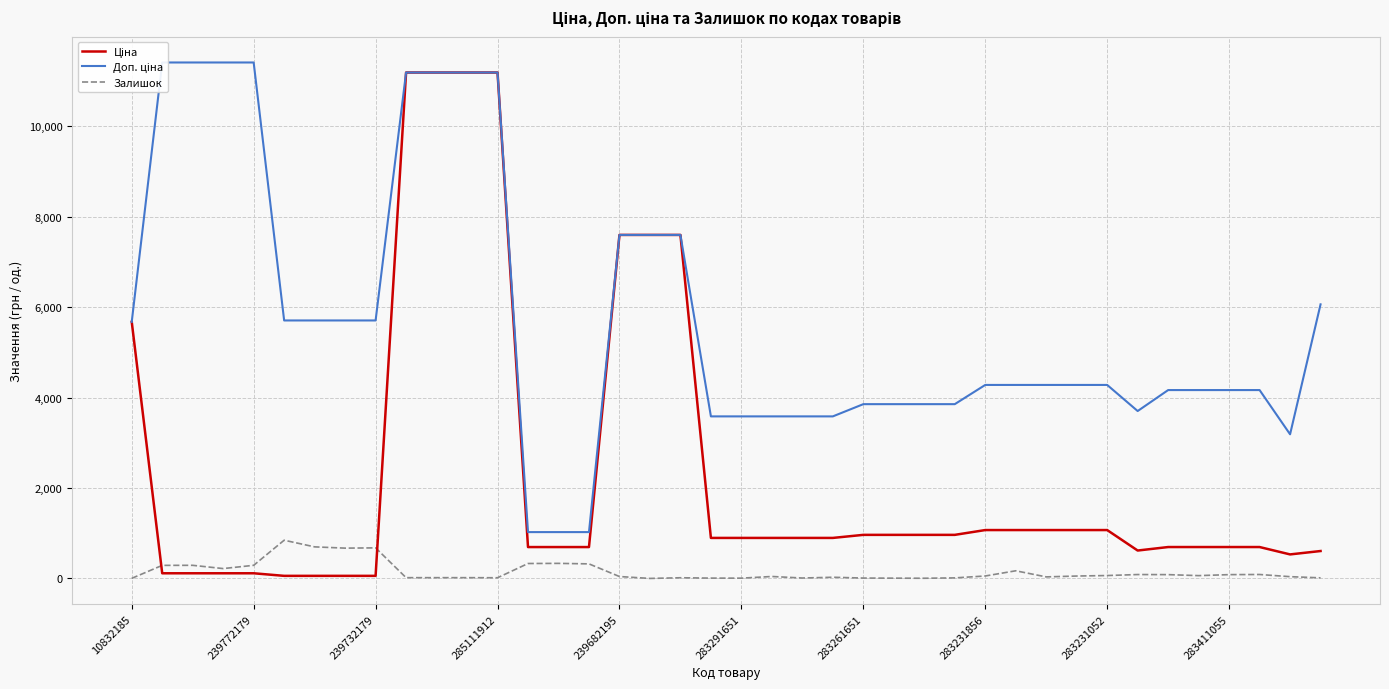

What is the difference between the Залишок values at 10 and 30?

17.0